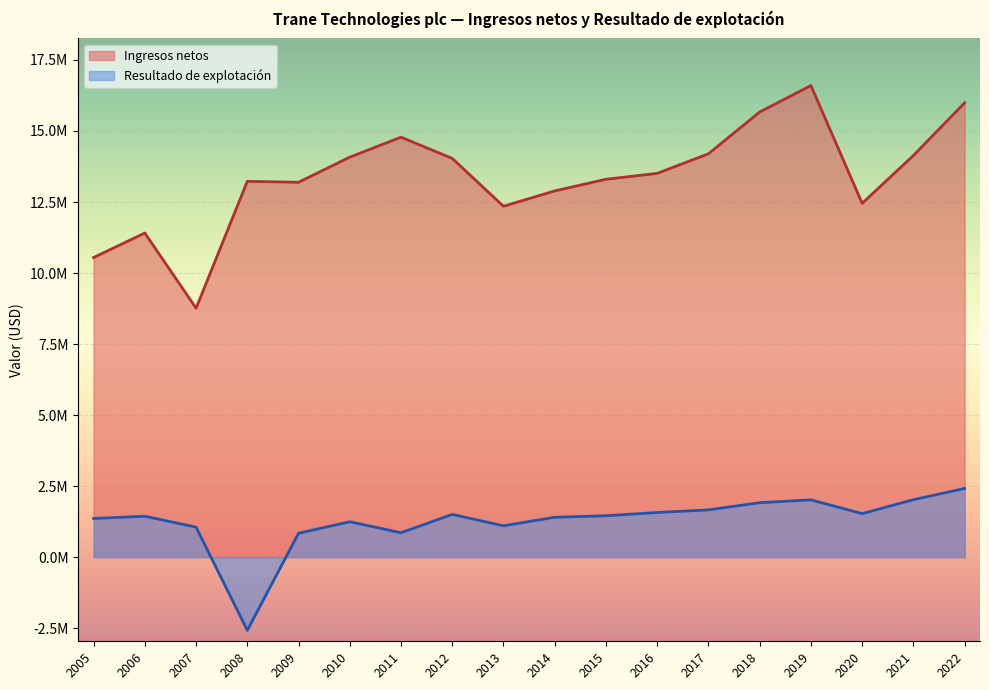

Rank the series at 2015 from lowest to highest value.

Resultado de explotación, Ingresos netos